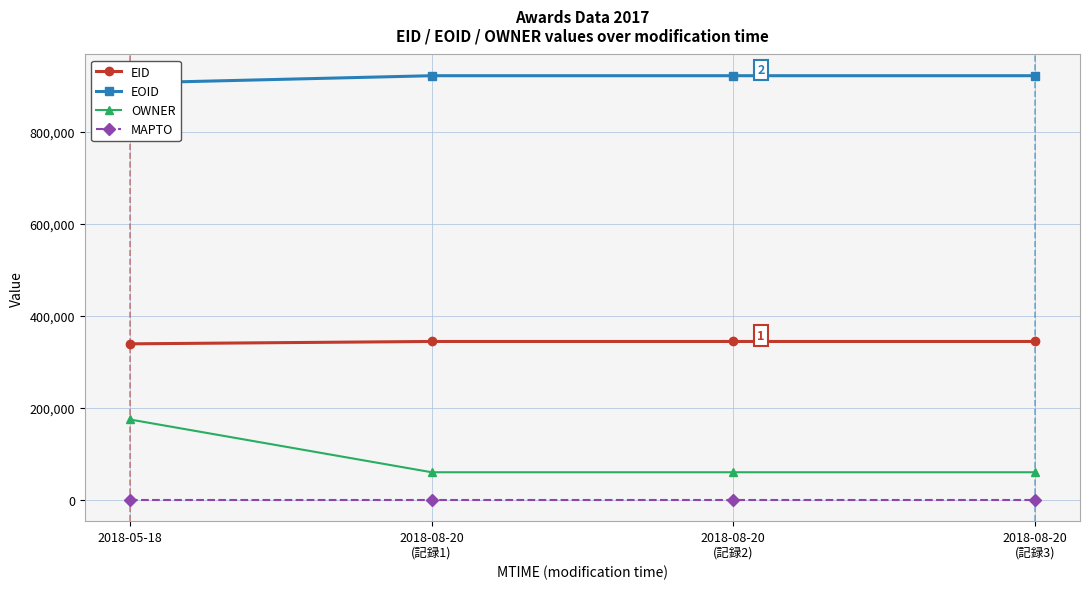

Rank the categories by MAPTO value from highest to lowest.

2018-05-18, 2018-08-20
(記録1), 2018-08-20
(記録2), 2018-08-20
(記録3)